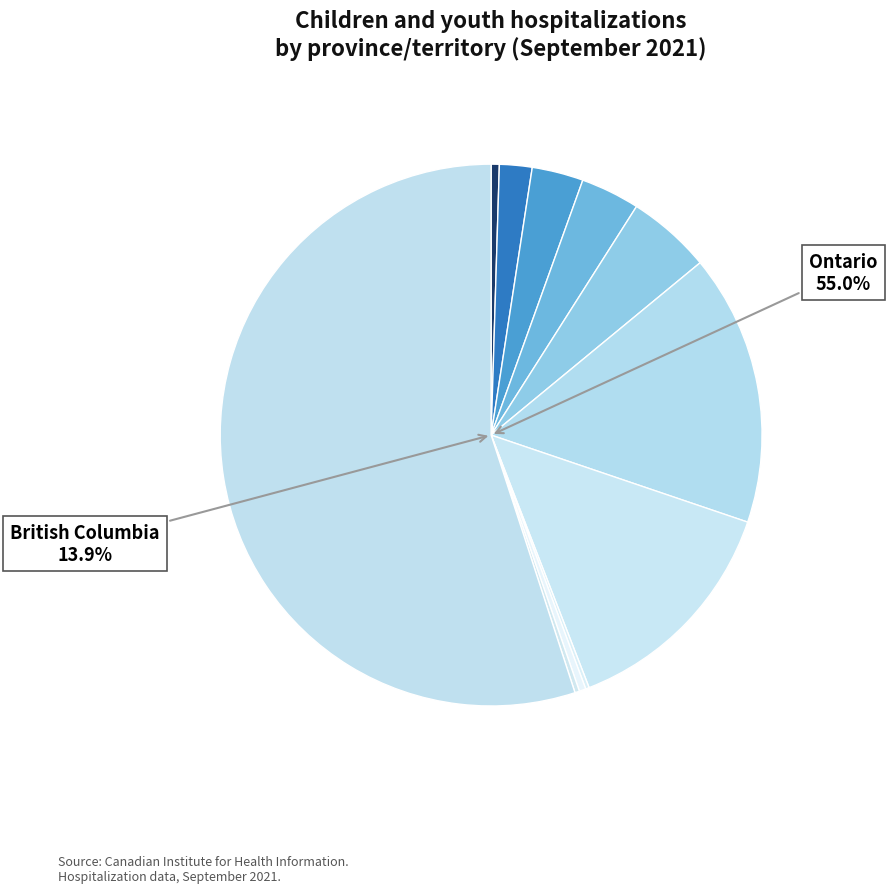

Rank the categories by value from highest to lowest.

Ontario, Alberta, British Columbia, Saskatchewan, Manitoba, New Brunswick, Nova Scotia, Newfoundland and Labrador, Northwest Territories, Nunavut, Yukon, Prince Edward Island